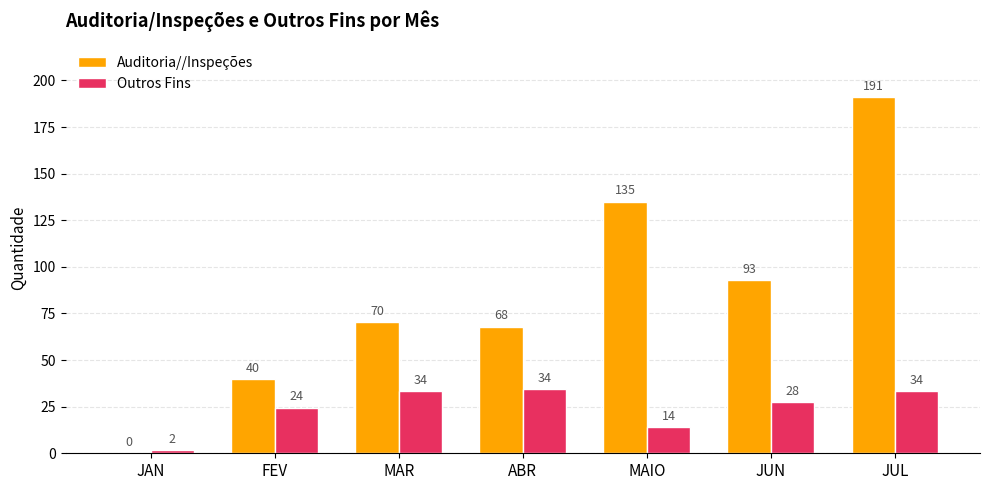

Which series has the largest total across all categories?

Auditoria//Inspeções